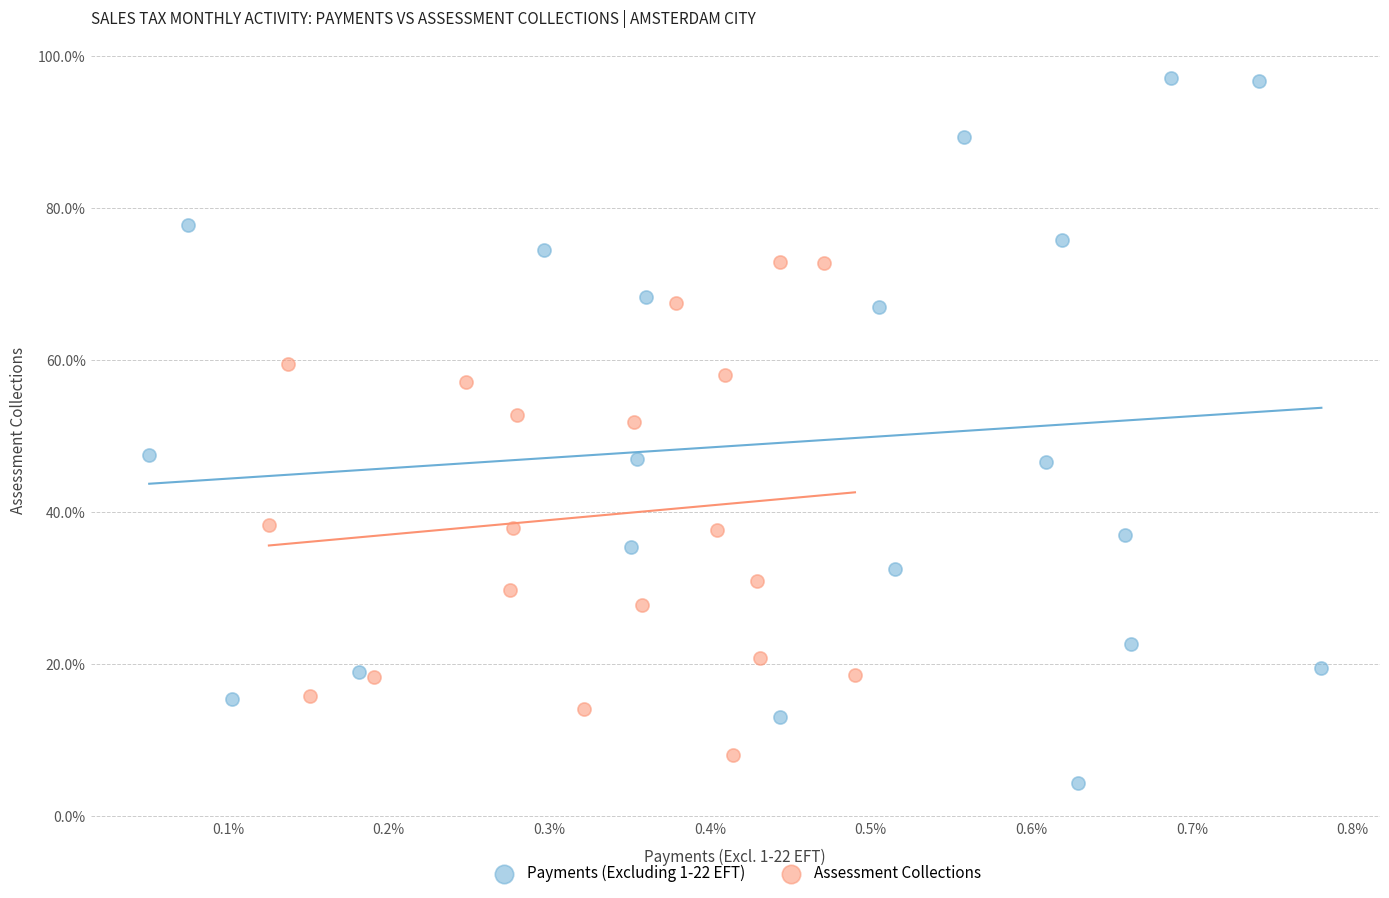

Which series has the widest spread of Y values?

Payments (Excluding 1-22 EFT)